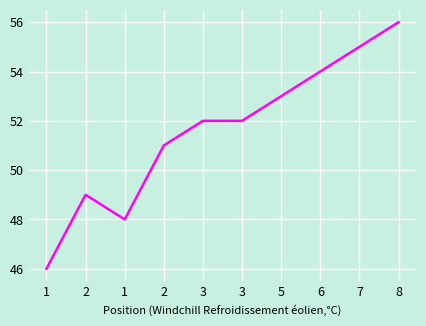

How many lines are shown in the chart?

1